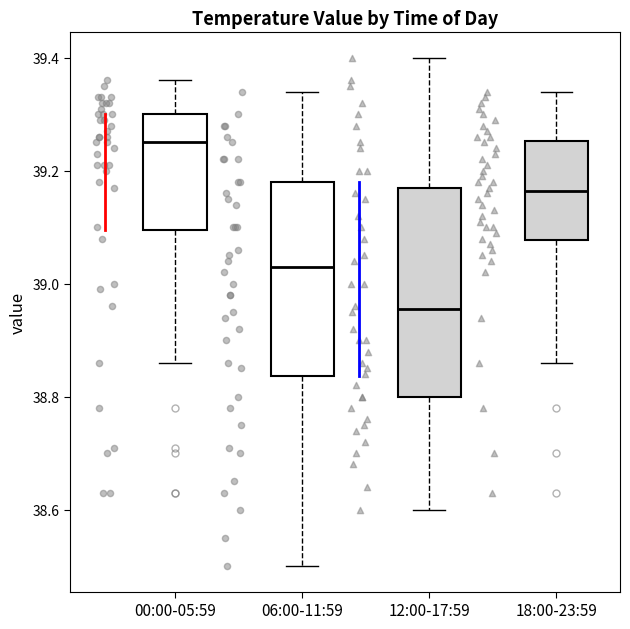

Reading left to right, read every box against the y-axis: the position of its median line, the range the box covers, and the ends of its whiskers. The values are not printed on the chart, so give them approximately, as read against the axis.

00:00-05:59: median 39.26, box 39.10 to 39.30, whiskers 38.86 to 39.36
06:00-11:59: median 39.04, box 38.84 to 39.18, whiskers 38.50 to 39.34
12:00-17:59: median 38.96, box 38.80 to 39.18, whiskers 38.60 to 39.40
18:00-23:59: median 39.16, box 39.08 to 39.26, whiskers 38.86 to 39.34